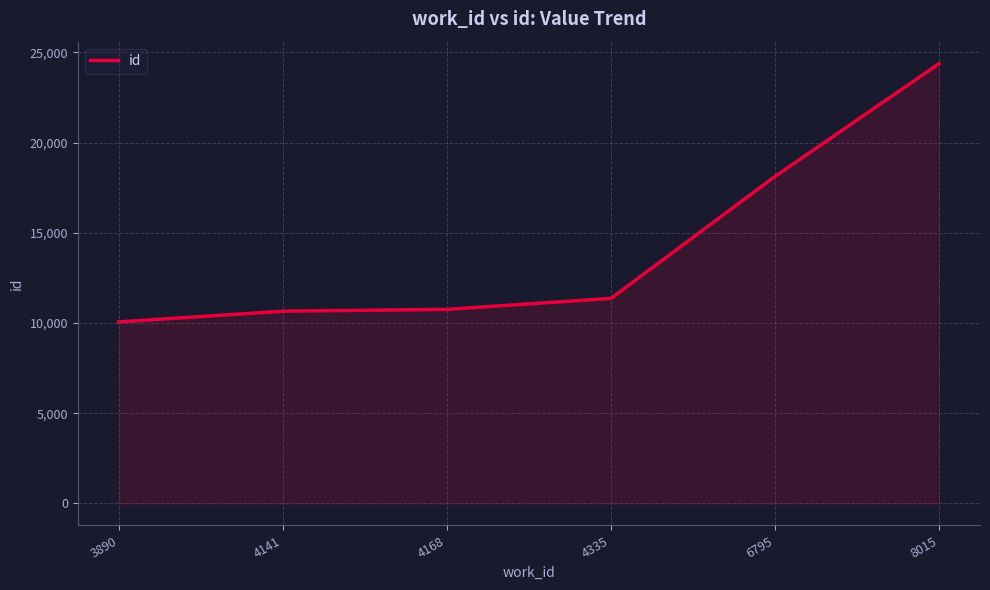

Is it true that the value at 3890 is 10066?

True